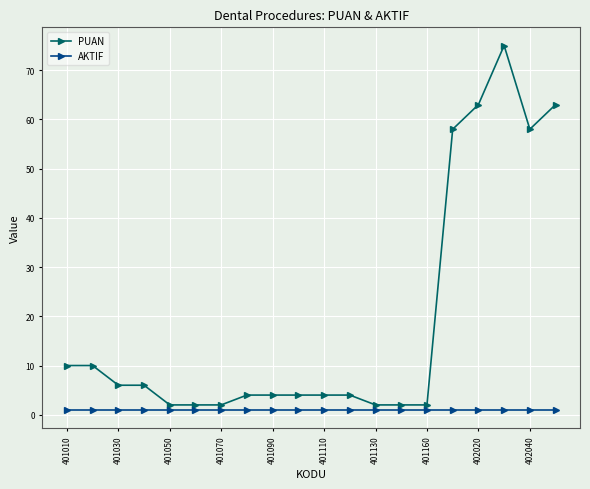

True or false: PUAN and AKTIF cross at least once.

False